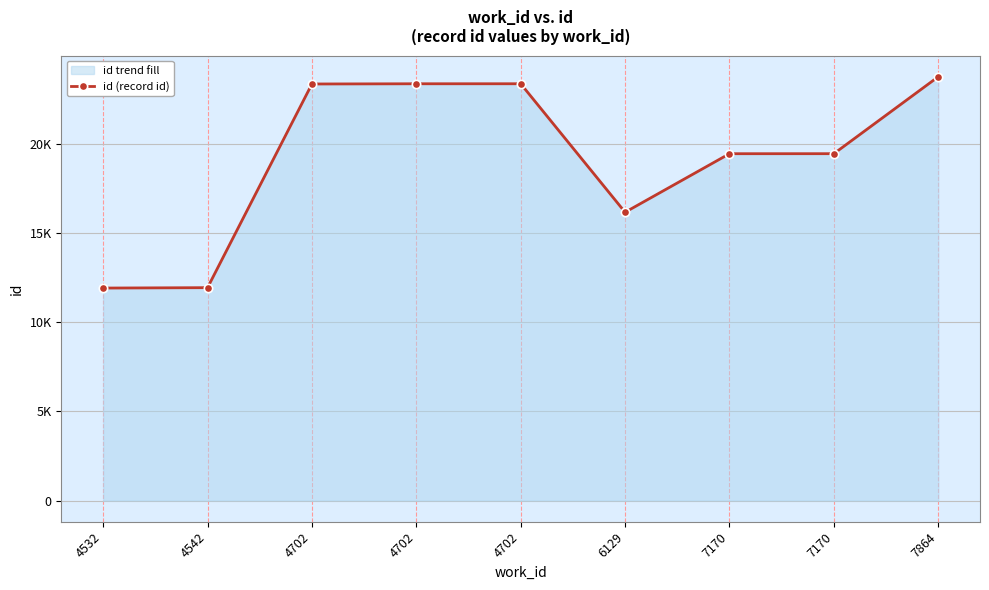

How many interior local valleys (lower than both neighbors) does the data have?

1